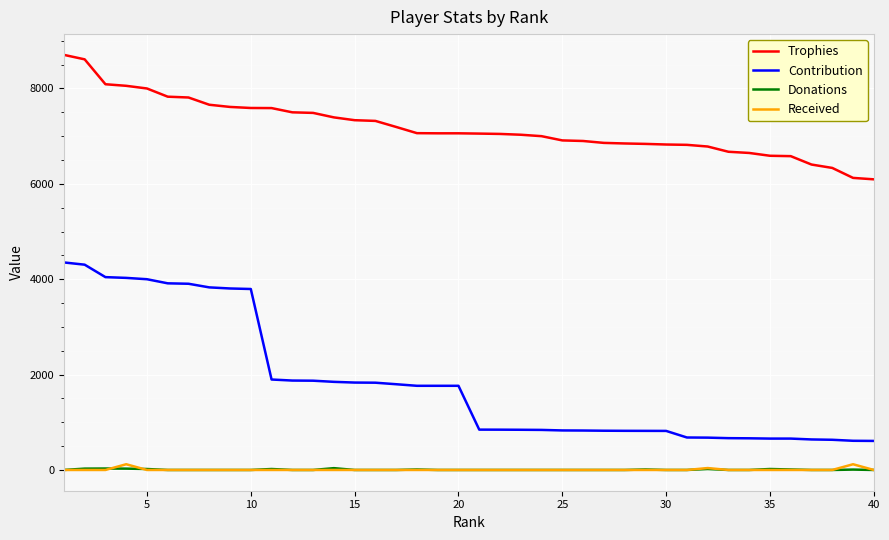

What is the difference between the maximum and minimum values in the Contribution series?

3743